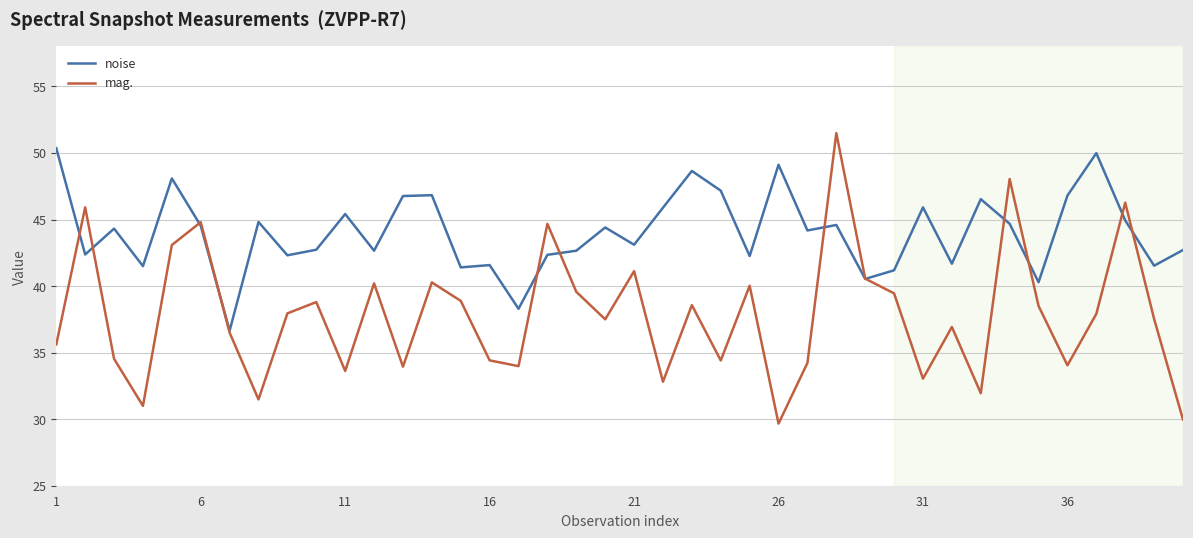

Rank the series by their average value, from highest to lowest.

noise, mag.